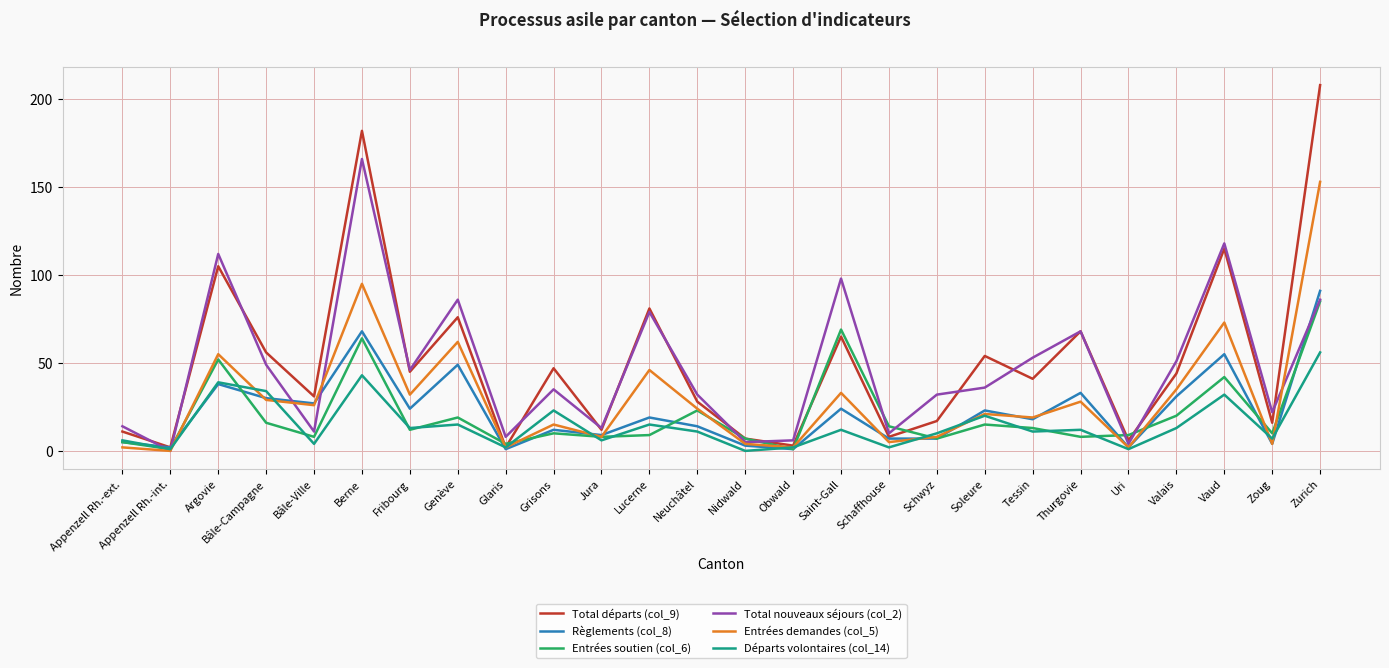

What is the difference between the maximum and minimum values in the Entrées soutien (col_6) series?

84